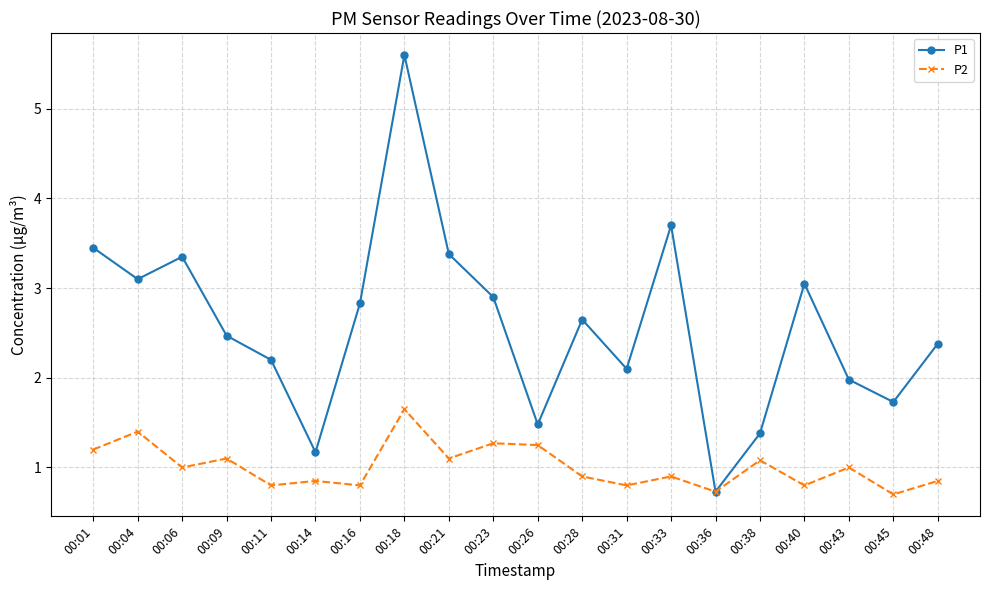

What is the minimum value for P1?

0.7